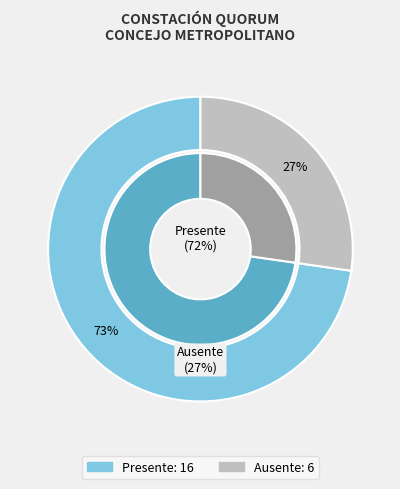

What is the total percentage of Ausente and Presente?

100.0%